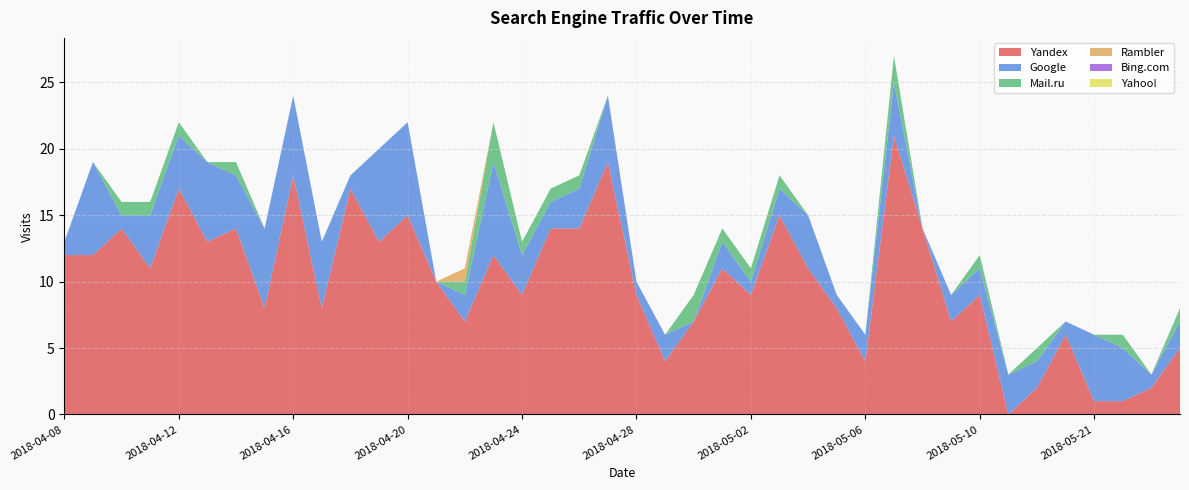

Reading right to left, extract all data points from this chart.

Yandex: 2018-04-08=12	2018-04-09=12	2018-04-10=14	2018-04-11=11	2018-04-12=17	2018-04-13=13	2018-04-14=14	2018-04-15=8	2018-04-16=18	2018-04-17=8	2018-04-18=17	2018-04-19=13	2018-04-20=15	2018-04-21=10	2018-04-22=7	2018-04-23=12	2018-04-24=9	2018-04-25=14	2018-04-26=14	2018-04-27=19	2018-04-28=9	2018-04-29=4	2018-04-30=7	2018-05-01=11	2018-05-02=9	2018-05-03=15	2018-05-04=11	2018-05-05=8	2018-05-06=4	2018-05-07=21	2018-05-08=14	2018-05-09=7	2018-05-10=9	2018-05-18=0	2018-05-19=2	2018-05-20=6	2018-05-21=1	2018-05-22=1	2018-05-23=2	2018-05-24=5
Google: 2018-04-08=1	2018-04-09=7	2018-04-10=1	2018-04-11=4	2018-04-12=4	2018-04-13=6	2018-04-14=4	2018-04-15=6	2018-04-16=6	2018-04-17=5	2018-04-18=1	2018-04-19=7	2018-04-20=7	2018-04-21=0	2018-04-22=2	2018-04-23=7	2018-04-24=3	2018-04-25=2	2018-04-26=3	2018-04-27=5	2018-04-28=1	2018-04-29=2	2018-04-30=0	2018-05-01=2	2018-05-02=1	2018-05-03=2	2018-05-04=4	2018-05-05=1	2018-05-06=2	2018-05-07=4	2018-05-08=0	2018-05-09=2	2018-05-10=2	2018-05-18=3	2018-05-19=2	2018-05-20=1	2018-05-21=5	2018-05-22=4	2018-05-23=1	2018-05-24=2
Mail.ru: 2018-04-08=0	2018-04-09=0	2018-04-10=1	2018-04-11=1	2018-04-12=1	2018-04-13=0	2018-04-14=1	2018-04-15=0	2018-04-16=0	2018-04-17=0	2018-04-18=0	2018-04-19=0	2018-04-20=0	2018-04-21=0	2018-04-22=1	2018-04-23=3	2018-04-24=1	2018-04-25=1	2018-04-26=1	2018-04-27=0	2018-04-28=0	2018-04-29=0	2018-04-30=2	2018-05-01=1	2018-05-02=1	2018-05-03=1	2018-05-04=0	2018-05-05=0	2018-05-06=0	2018-05-07=2	2018-05-08=0	2018-05-09=0	2018-05-10=1	2018-05-18=0	2018-05-19=1	2018-05-20=0	2018-05-21=0	2018-05-22=1	2018-05-23=0	2018-05-24=1
Rambler: 2018-04-08=0	2018-04-09=0	2018-04-10=0	2018-04-11=0	2018-04-12=0	2018-04-13=0	2018-04-14=0	2018-04-15=0	2018-04-16=0	2018-04-17=0	2018-04-18=0	2018-04-19=0	2018-04-20=0	2018-04-21=0	2018-04-22=1	2018-04-23=0	2018-04-24=0	2018-04-25=0	2018-04-26=0	2018-04-27=0	2018-04-28=0	2018-04-29=0	2018-04-30=0	2018-05-01=0	2018-05-02=0	2018-05-03=0	2018-05-04=0	2018-05-05=0	2018-05-06=0	2018-05-07=0	2018-05-08=0	2018-05-09=0	2018-05-10=0	2018-05-18=0	2018-05-19=0	2018-05-20=0	2018-05-21=0	2018-05-22=0	2018-05-23=0	2018-05-24=0
Bing.com: 2018-04-08=0	2018-04-09=0	2018-04-10=0	2018-04-11=0	2018-04-12=0	2018-04-13=0	2018-04-14=0	2018-04-15=0	2018-04-16=0	2018-04-17=0	2018-04-18=0	2018-04-19=0	2018-04-20=0	2018-04-21=0	2018-04-22=0	2018-04-23=0	2018-04-24=0	2018-04-25=0	2018-04-26=0	2018-04-27=0	2018-04-28=0	2018-04-29=0	2018-04-30=0	2018-05-01=0	2018-05-02=0	2018-05-03=0	2018-05-04=0	2018-05-05=0	2018-05-06=0	2018-05-07=0	2018-05-08=0	2018-05-09=0	2018-05-10=0	2018-05-18=0	2018-05-19=0	2018-05-20=0	2018-05-21=0	2018-05-22=0	2018-05-23=0	2018-05-24=0
Yahoo!: 2018-04-08=0	2018-04-09=0	2018-04-10=0	2018-04-11=0	2018-04-12=0	2018-04-13=0	2018-04-14=0	2018-04-15=0	2018-04-16=0	2018-04-17=0	2018-04-18=0	2018-04-19=0	2018-04-20=0	2018-04-21=0	2018-04-22=0	2018-04-23=0	2018-04-24=0	2018-04-25=0	2018-04-26=0	2018-04-27=0	2018-04-28=0	2018-04-29=0	2018-04-30=0	2018-05-01=0	2018-05-02=0	2018-05-03=0	2018-05-04=0	2018-05-05=0	2018-05-06=0	2018-05-07=0	2018-05-08=0	2018-05-09=0	2018-05-10=0	2018-05-18=0	2018-05-19=0	2018-05-20=0	2018-05-21=0	2018-05-22=0	2018-05-23=0	2018-05-24=0